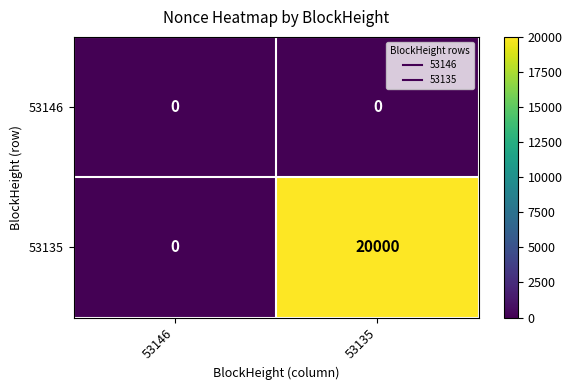

At 53135, list the series in order from smallest to largest.

53146, 53135